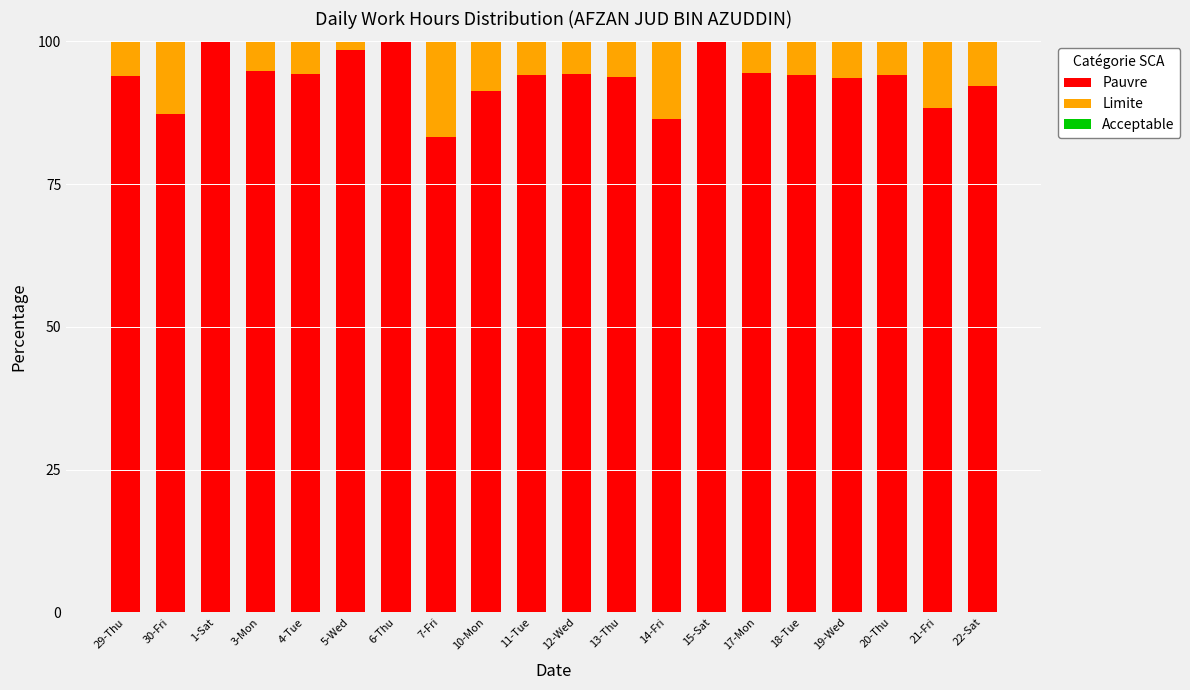

Is it true that Pauvre equals 98.5 at 5-Wed?

True